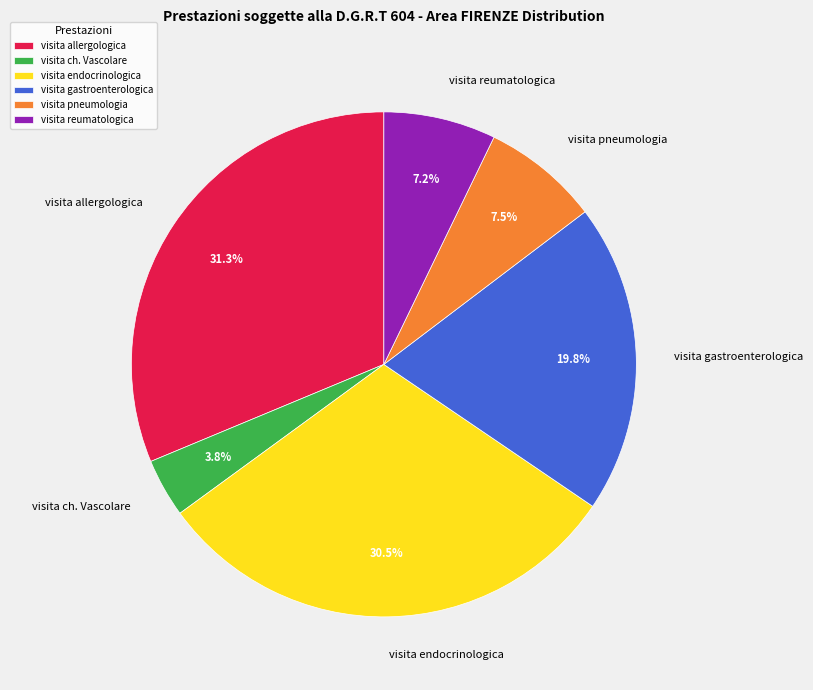

Do visita endocrinologica and visita ch. Vascolare together represent more than half of the pie?

No